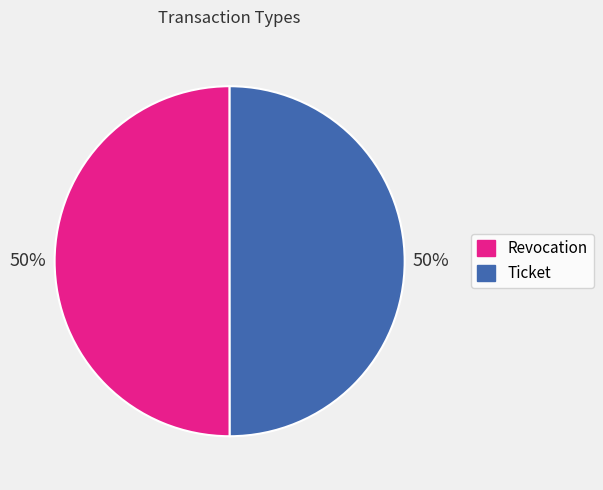

Count the number of slices in the pie.

2